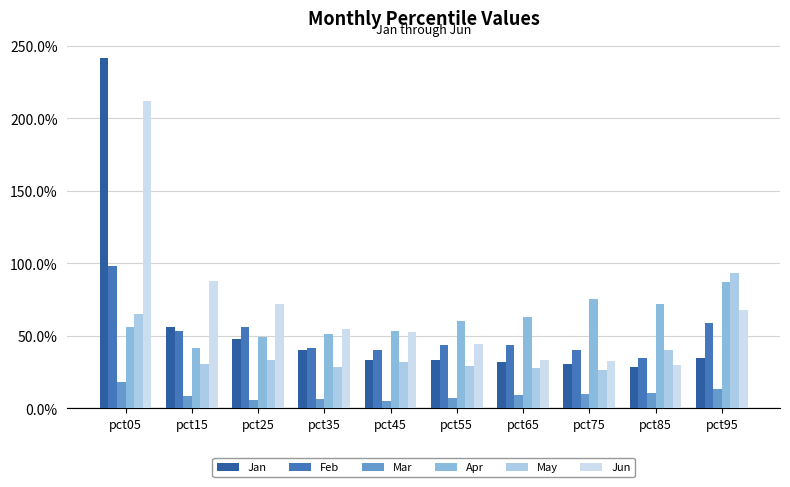

Are the bars grouped side by side (vs. stacked)?

Yes